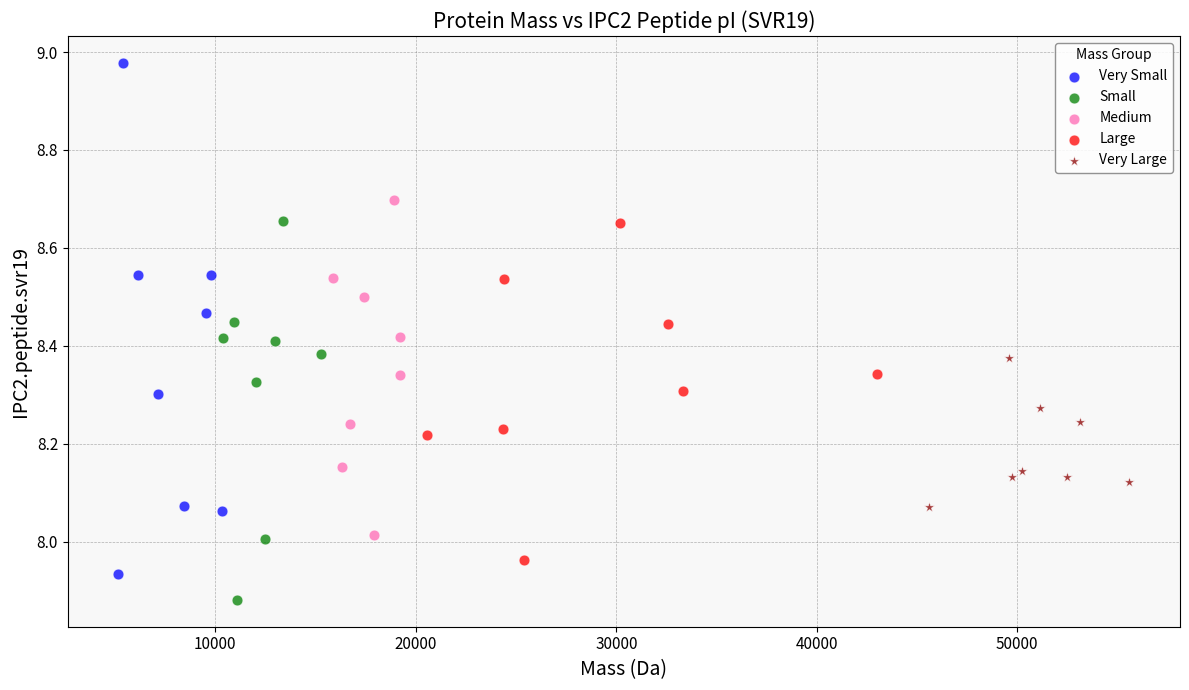

What are all the series names shown in the legend?

Very Small, Small, Medium, Large, Very Large